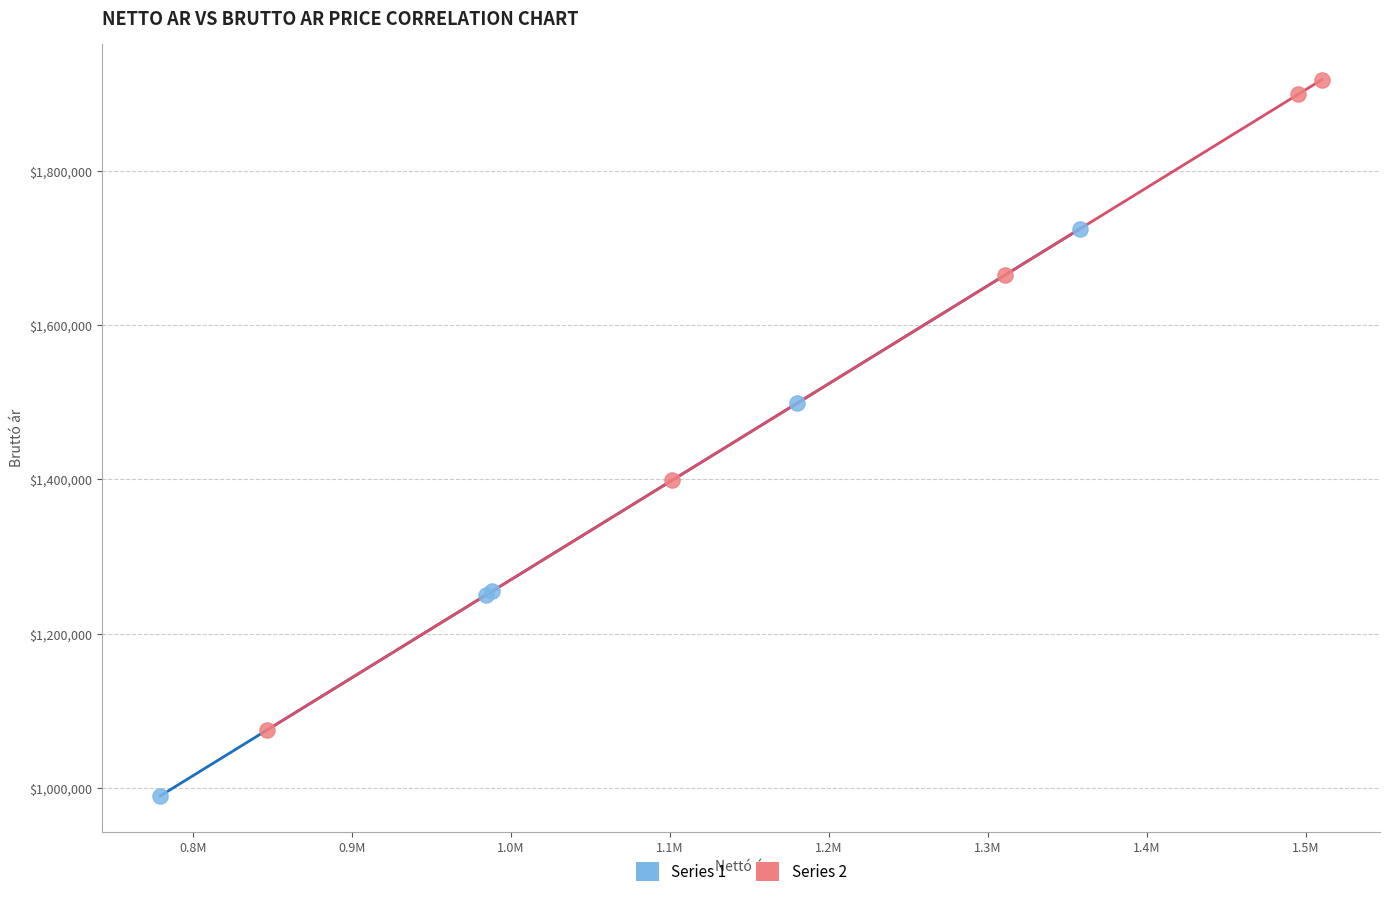

Which series reaches the maximum Y coordinate?

Series 2